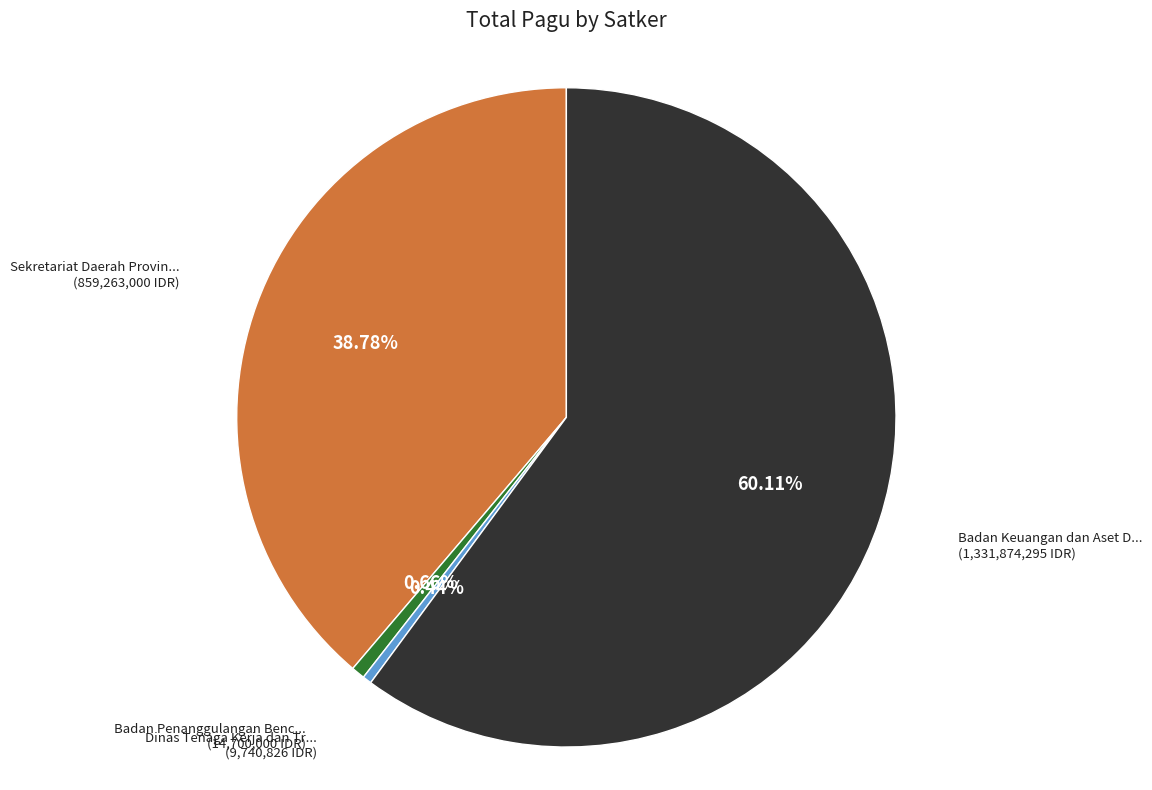

Is there any slice that represents more than half of the pie?

Yes